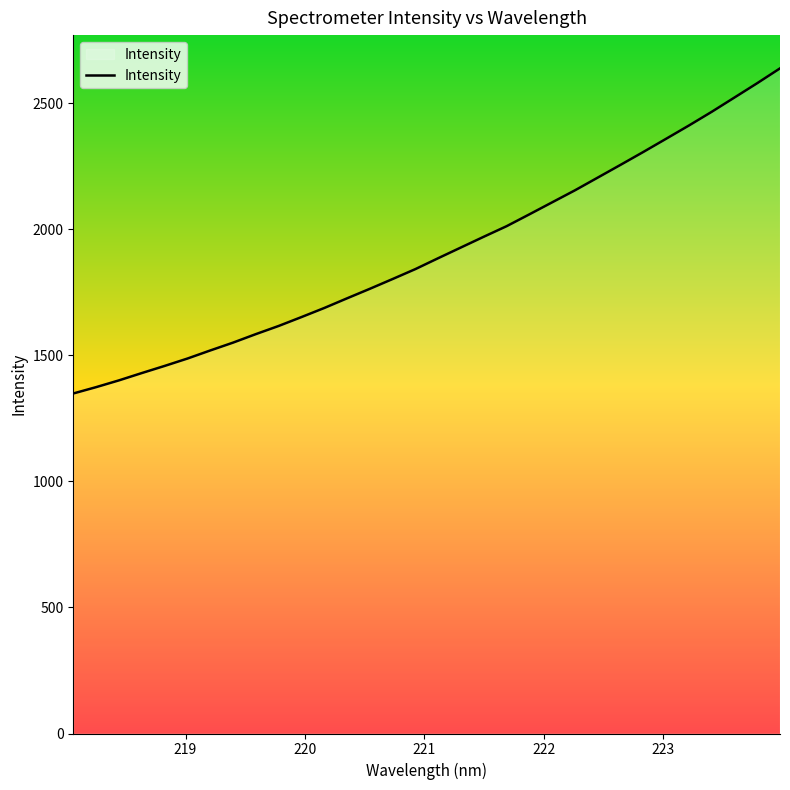

What is the smallest value displayed?

1348.3